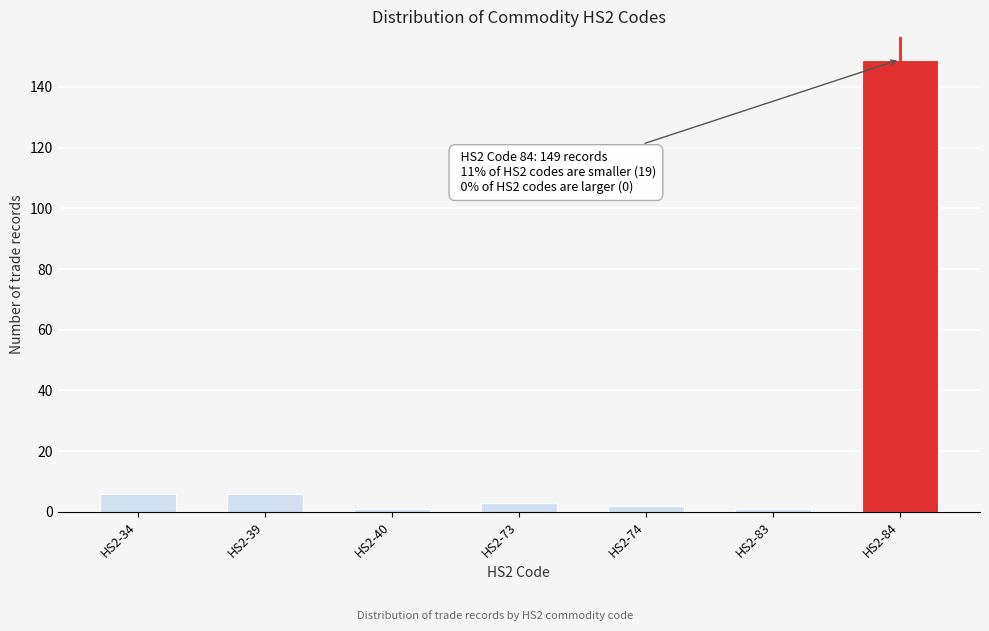

Reading left to right, what are all the values shown in this chart?

HS2-34=6	HS2-39=6	HS2-40=1	HS2-73=3	HS2-74=2	HS2-83=1	HS2-84=149